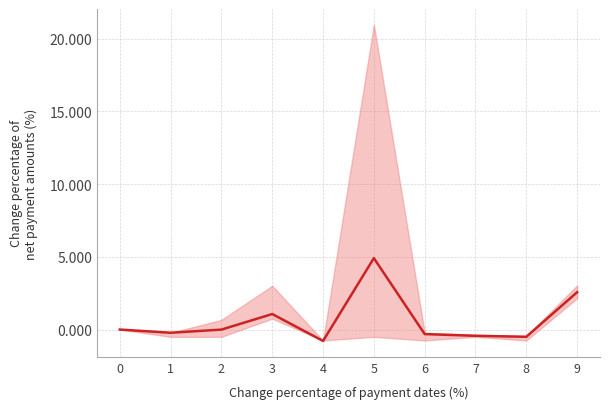

What is the average value?

0.6